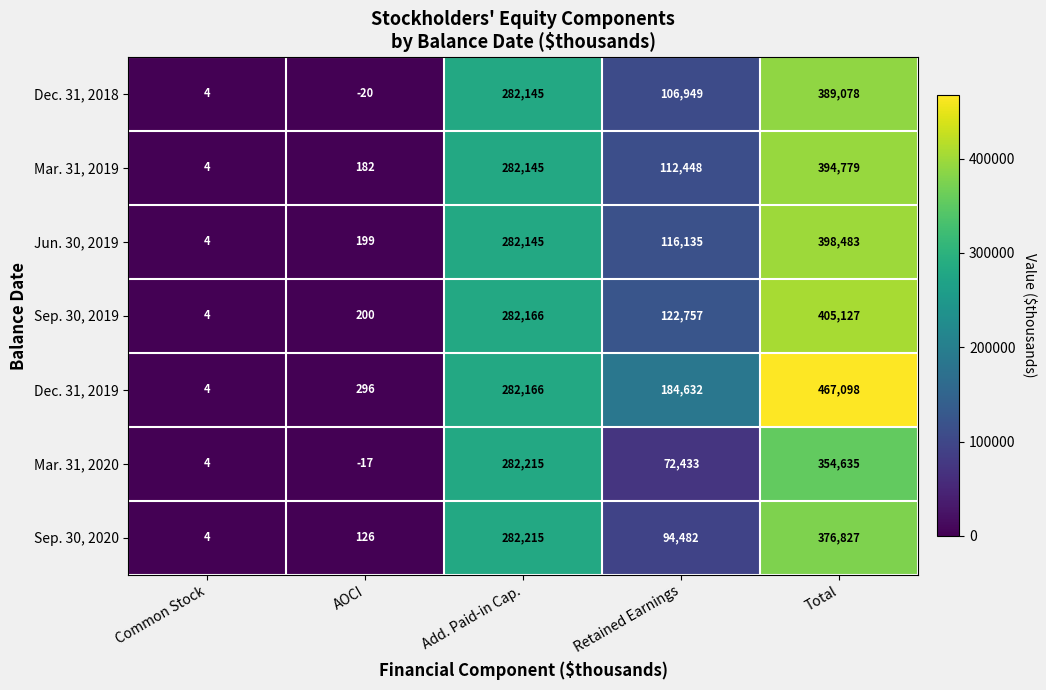

At which category is the sum across all series the highest?

Total